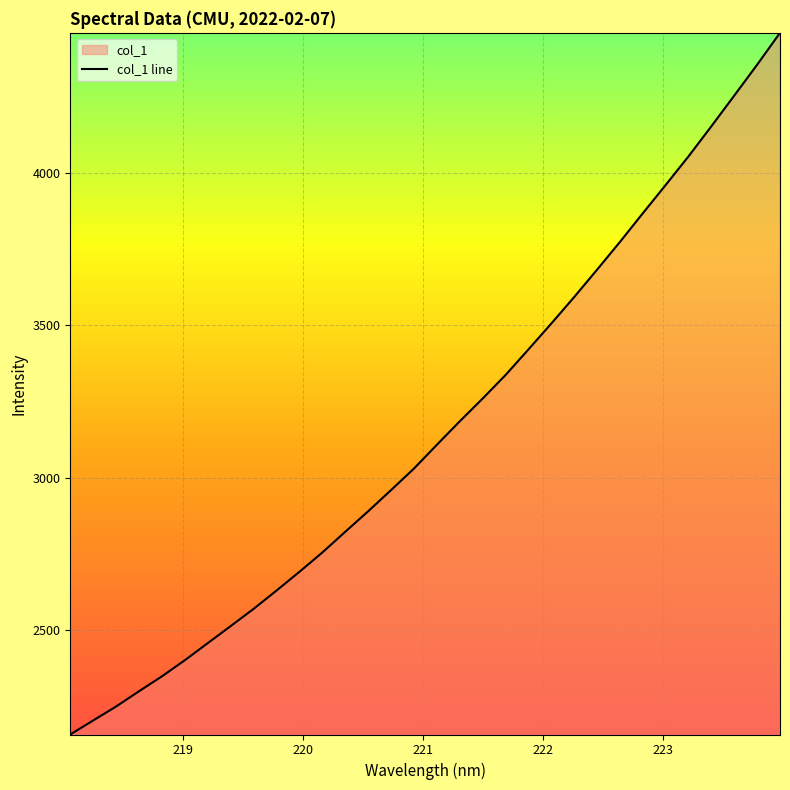

What is the maximum value shown in the chart?

4459.5